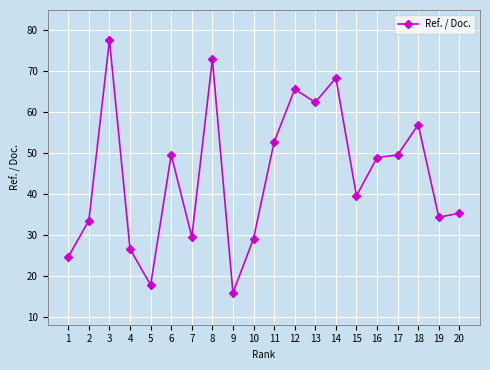

What is the difference between the values at 6 and 17?

0.1